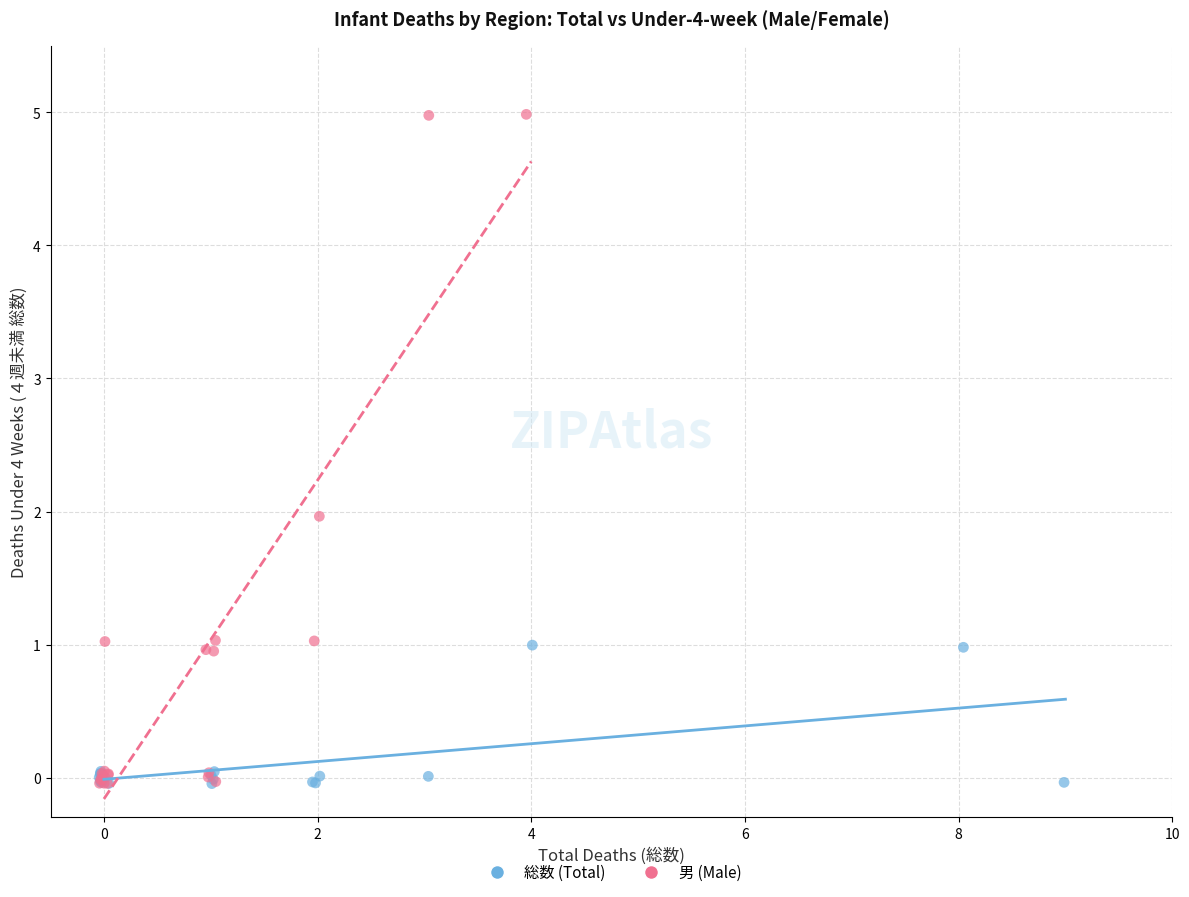

Which series contains the highest Y value?

男 (Male)